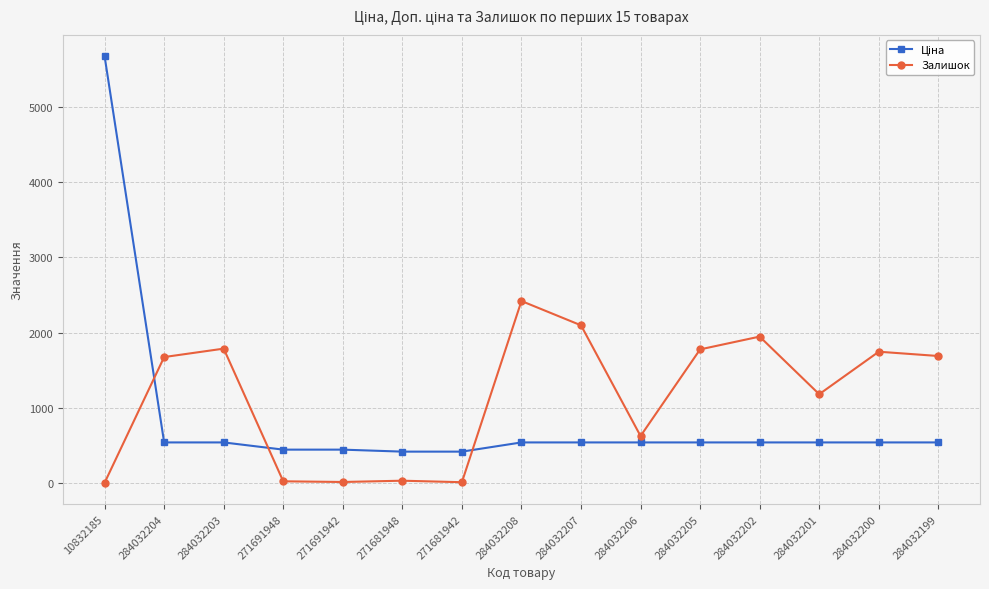

True or false: Залишок has more than 1 points higher than both neighbors.

True